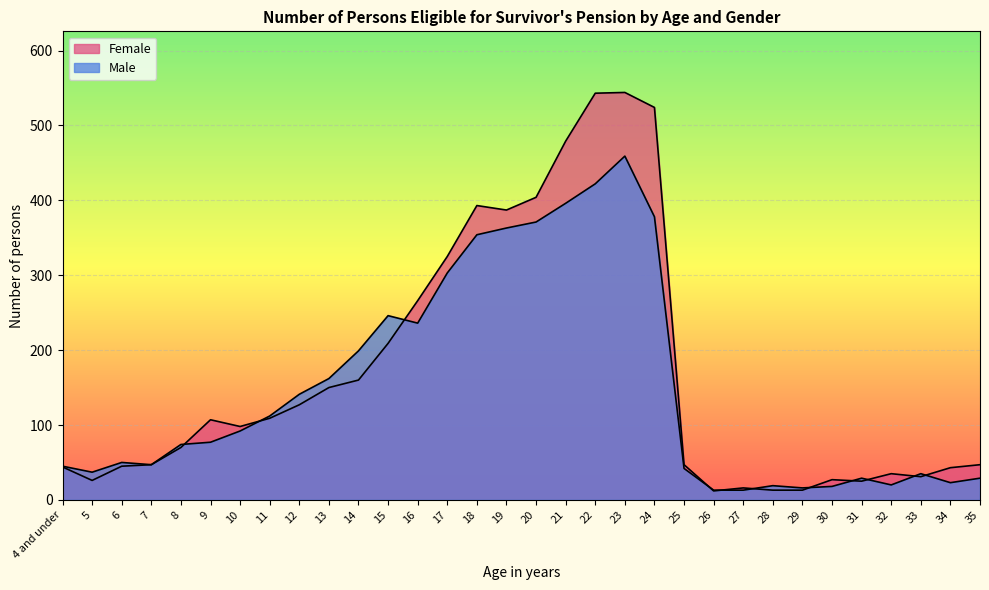

At 11, list the series in order from largest to smallest.

Male, Female